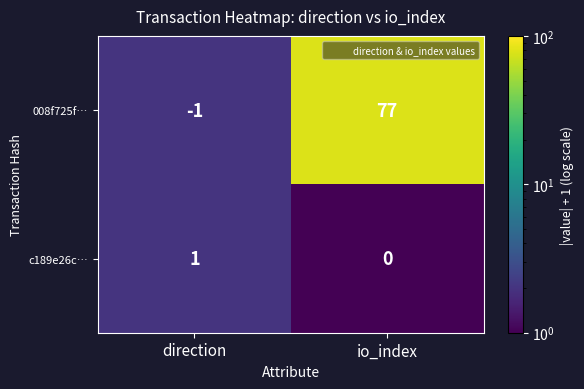

Reading right to left, list all the values displayed in this chart.

008f725f…: 77	-1
c189e26c…: 0	1